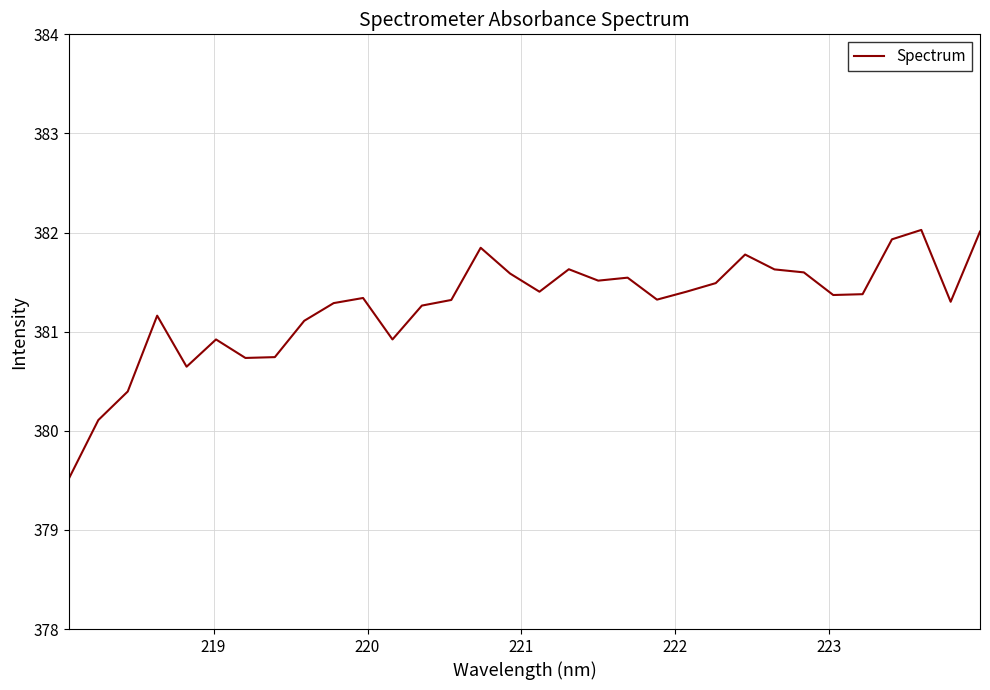

What is the difference between the maximum and minimum values?

2.5